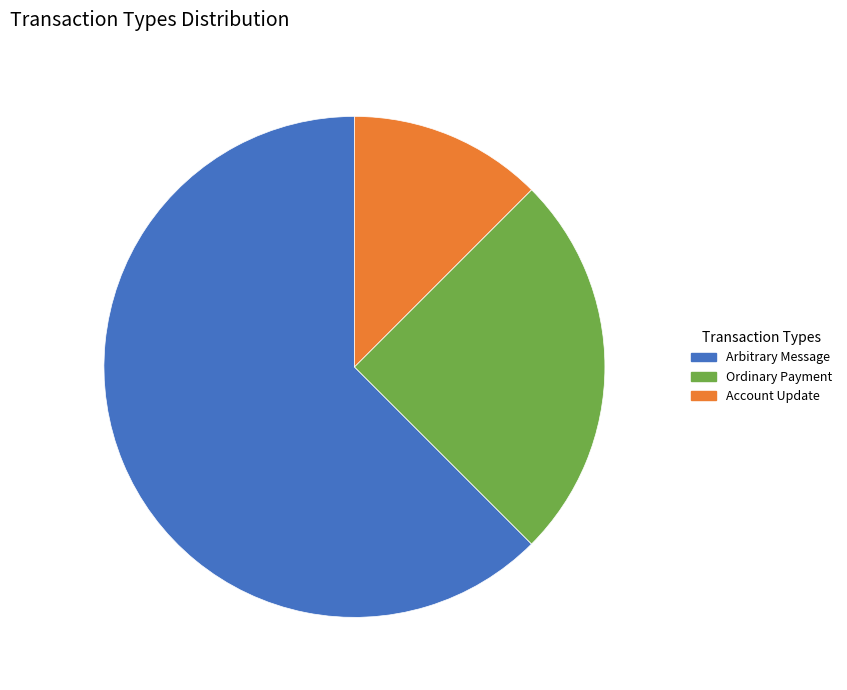

Combined, do Account Update and Ordinary Payment account for over 50%?

No